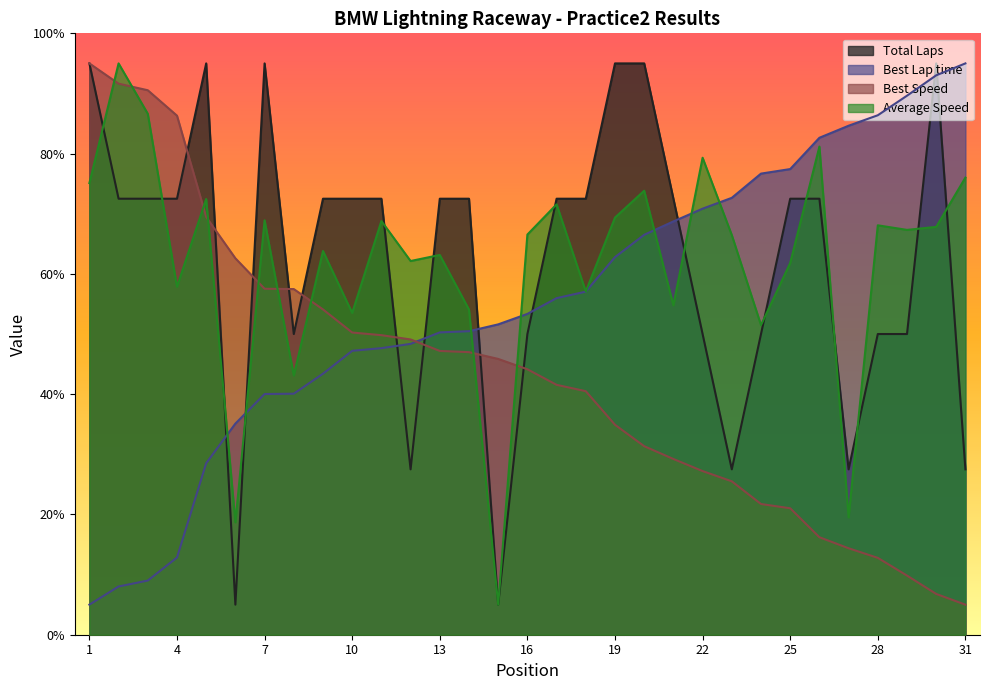

After their last crossing, which series has the higher values: Best Lap time or Best Speed?

Best Lap time